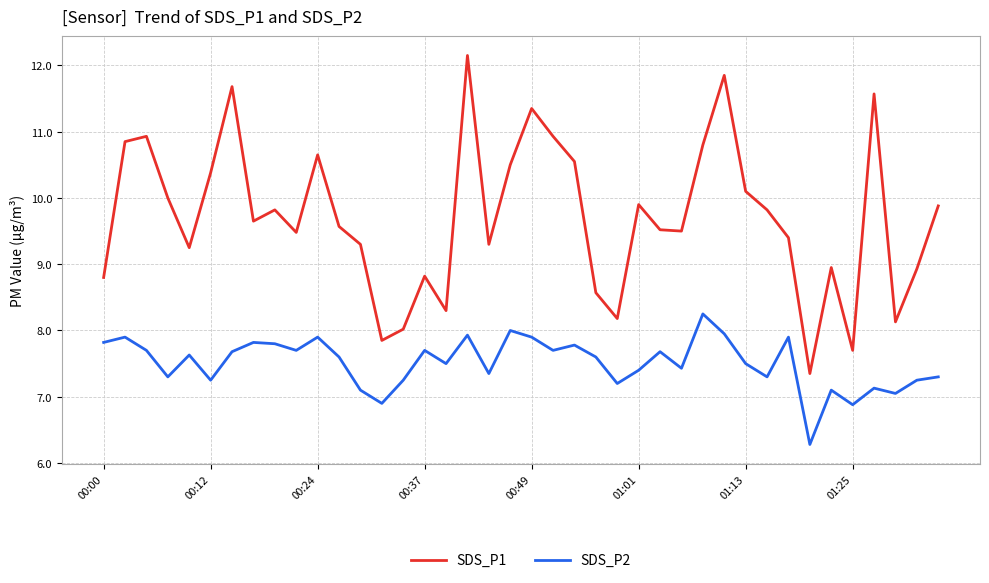

List the series in order of their peak value, highest first.

SDS_P1, SDS_P2